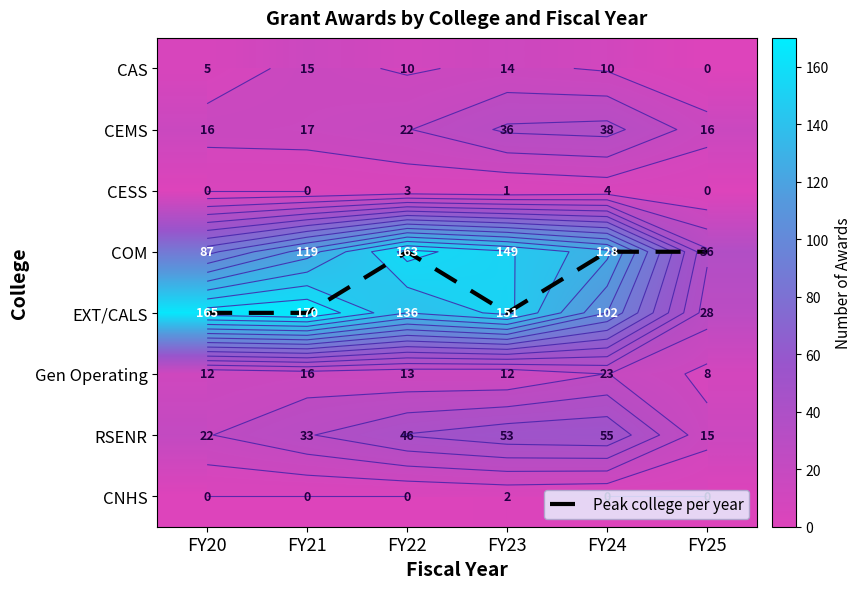

At FY25, list the series in order from largest to smallest.

COM, EXT/CALS, CEMS, RSENR, Gen Operating, Peak college per year, CAS, CESS, CNHS